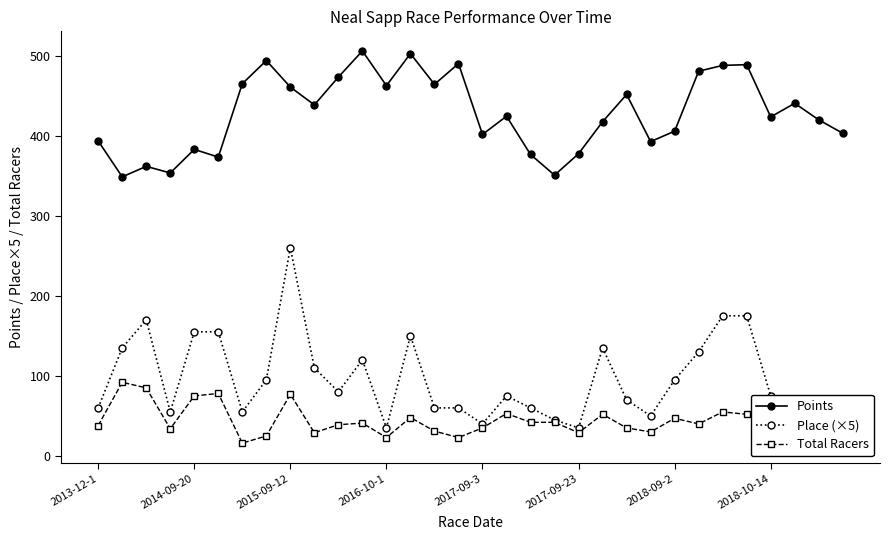

True or false: Points and Place (×5) cross at least once.

False